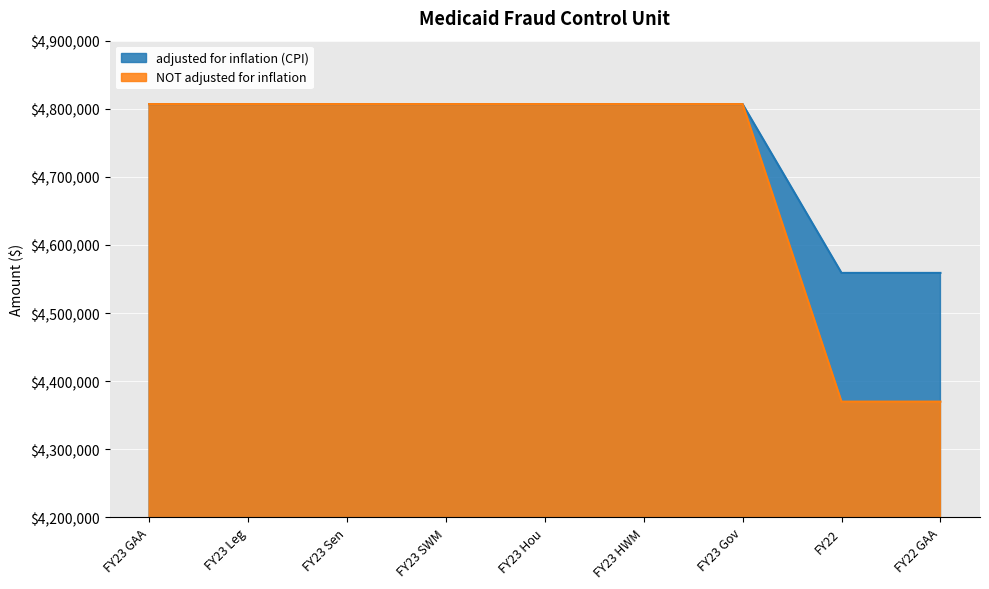

The value of adjusted for inflation (CPI) at FY22 is 4558930. True or false?

True